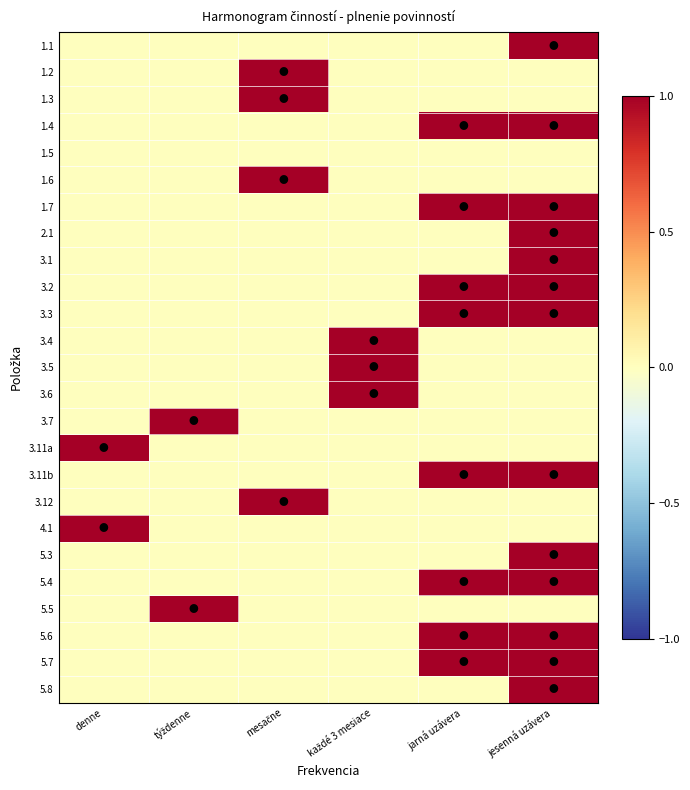

Count the number of categories in the chart.

6